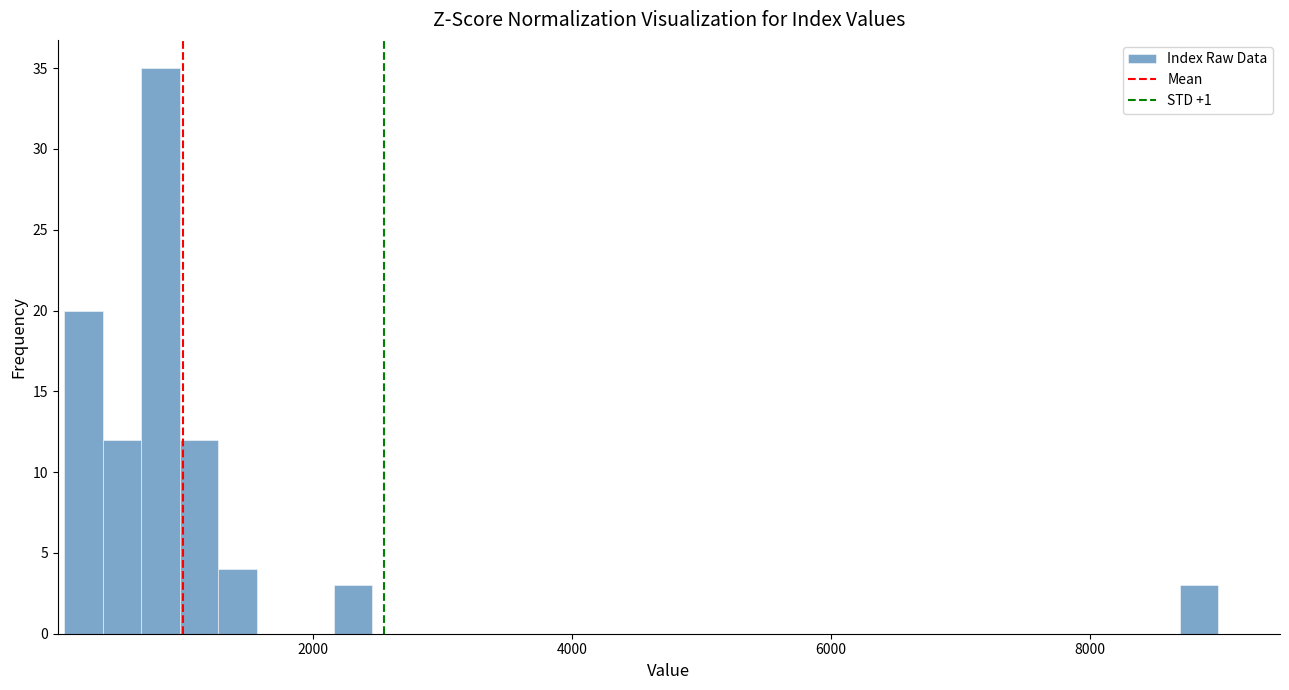

Around what value on the x-axis is the tallest bar? Give the approximate position of its centre, as read against the axis.

800